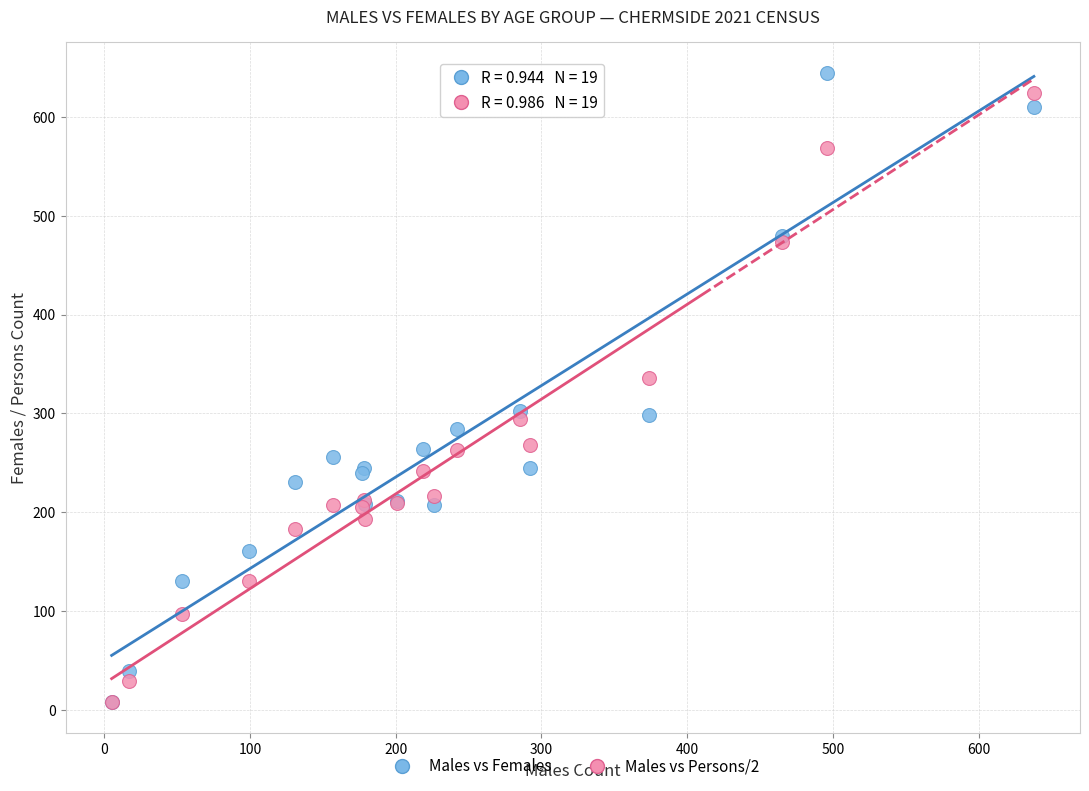

In the Males vs Females series, what Y value is closest to 326?

302.0